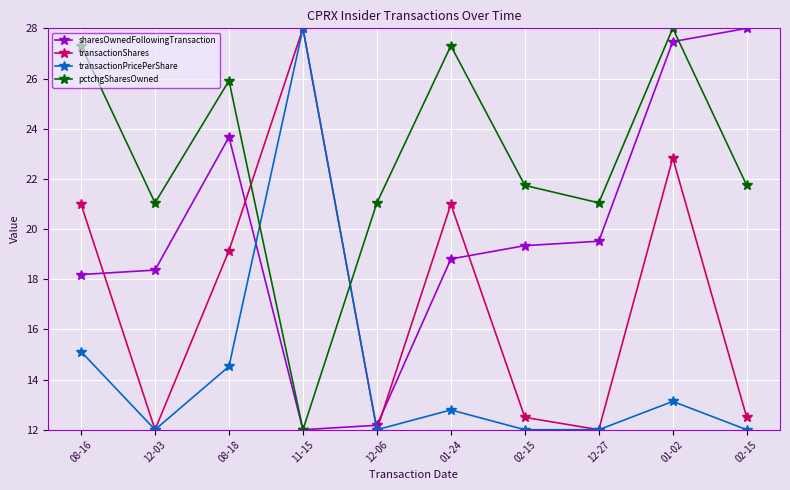

Is the value of sharesOwnedFollowingTransaction at 01-02 greater than the value of transactionPricePerShare at 01-02?

Yes